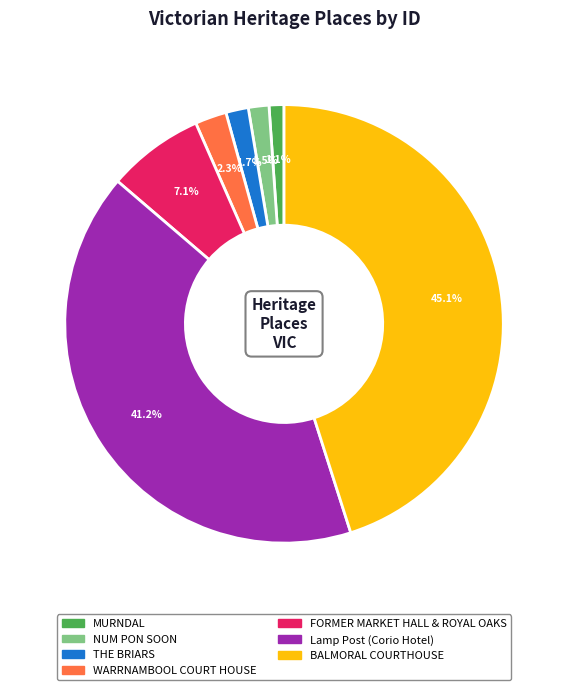

Which has a higher value, THE BRIARS or Lamp Post (Corio Hotel)?

Lamp Post (Corio Hotel)